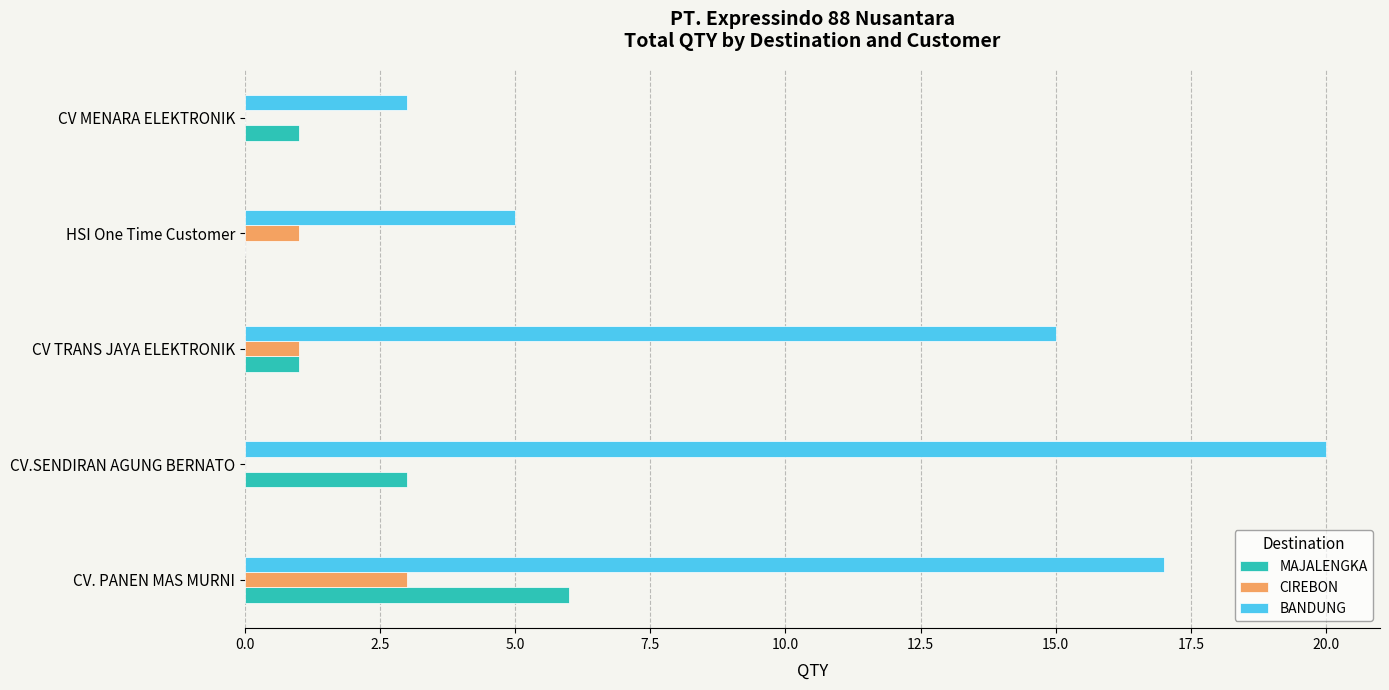

The value of BANDUNG at HSI One Time Customer is 8. True or false?

False